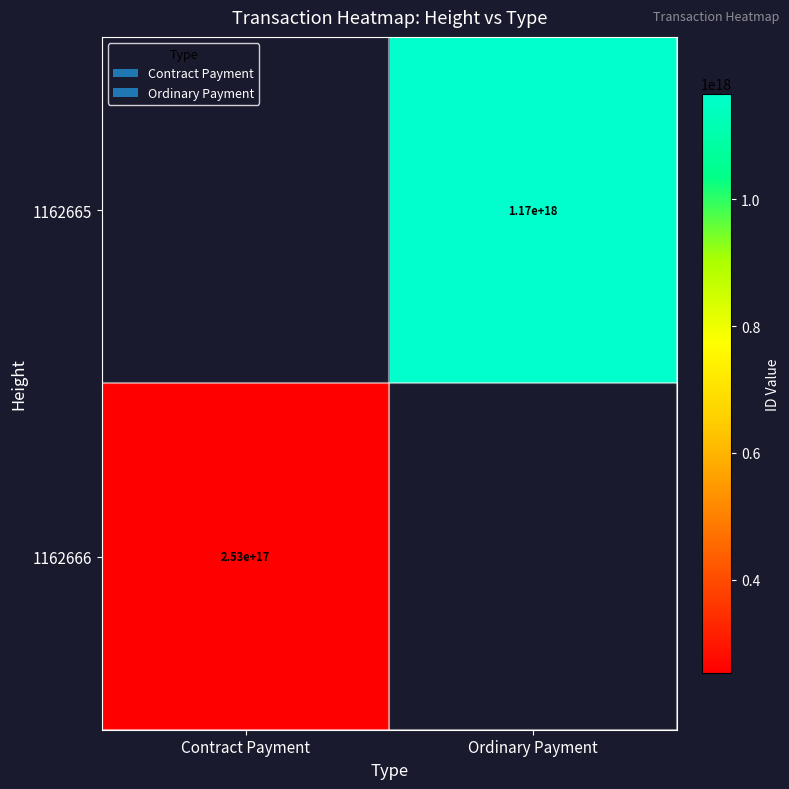

True or false: 1162665 has a value of 1170000000000000000 at Ordinary Payment.

True